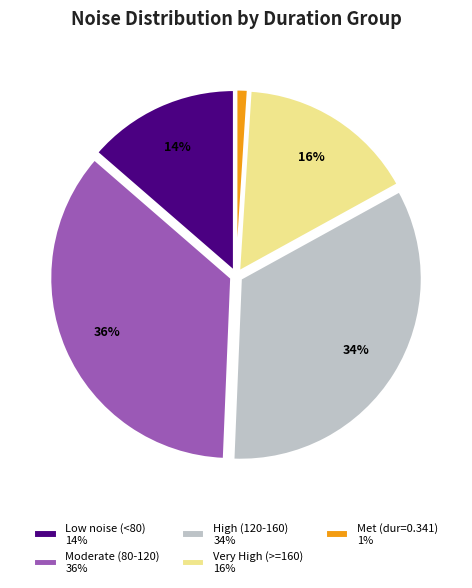

Is there any slice that represents more than half of the pie?

No